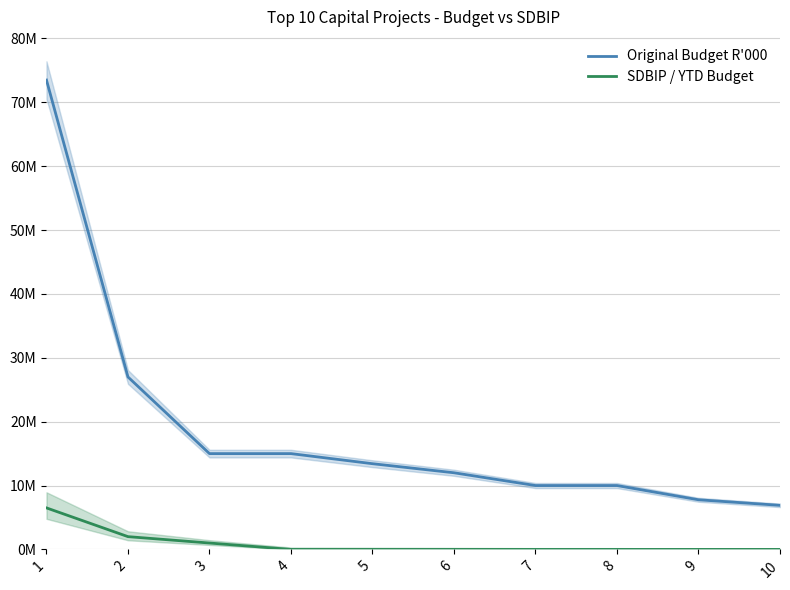

What is the sum of all SDBIP / YTD Budget values?

9.5